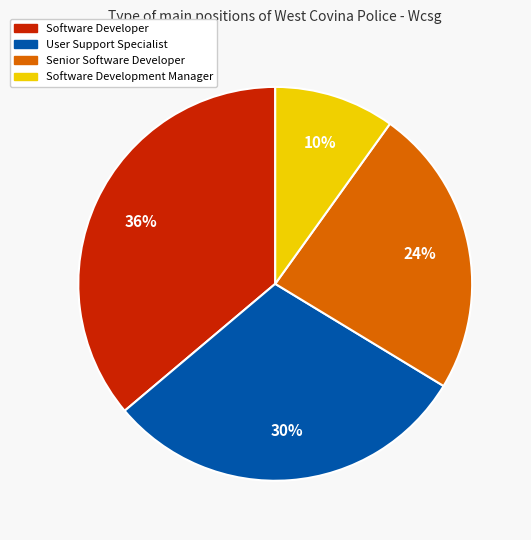

Do Software Development Manager and User Support Specialist together represent more than half of the pie?

No